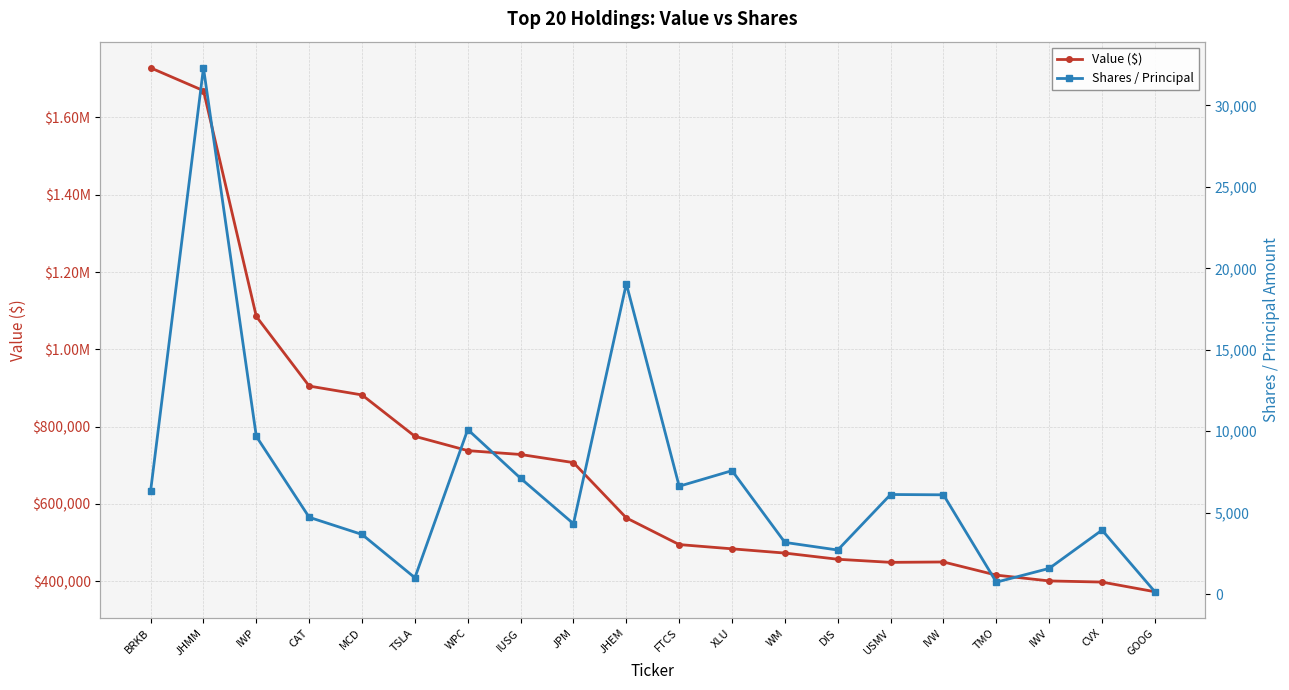

Rank the categories by Shares / Principal value from highest to lowest.

JHMM, JHEM, WPC, IWP, XLU, IUSG, FTCS, BRKB, USMV, IVW, CAT, JPM, CVX, MCD, WM, DIS, IWV, TSLA, TMO, GOOG